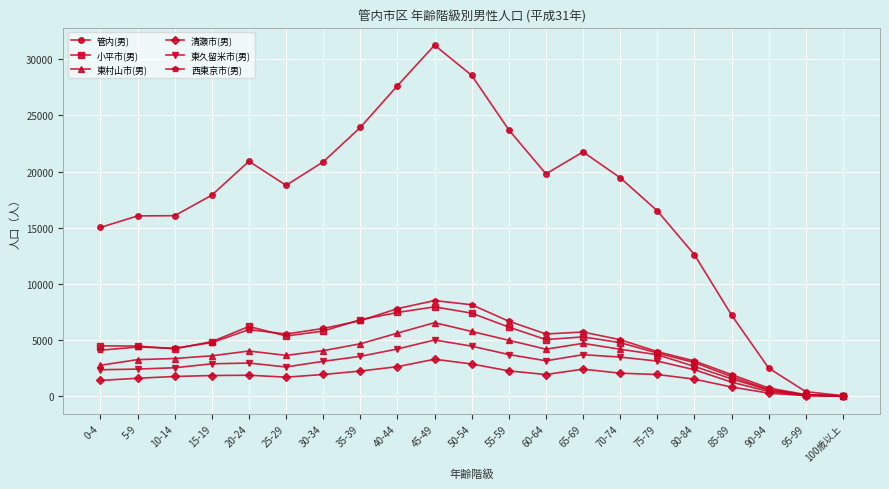

The value of 東久留米市(男) at 55-59 is 1914. True or false?

False